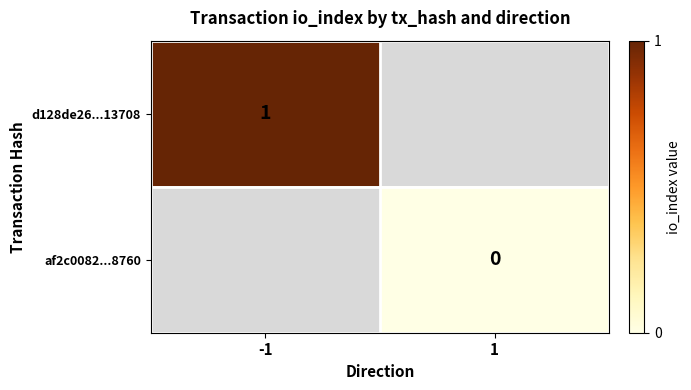

Is the value of d128de26...13708 at -1 greater than the value of af2c0082...8760 at 1?

Yes